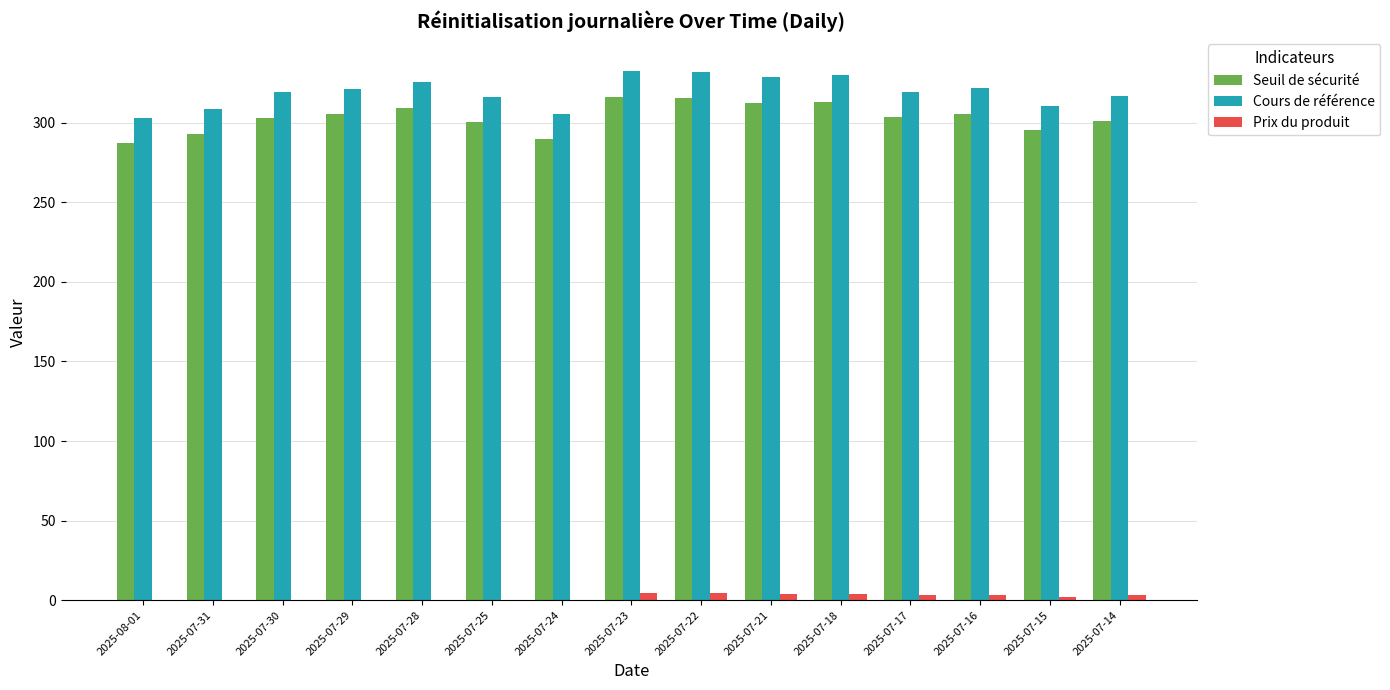

What is the sum of all Prix du produit values?

28.8